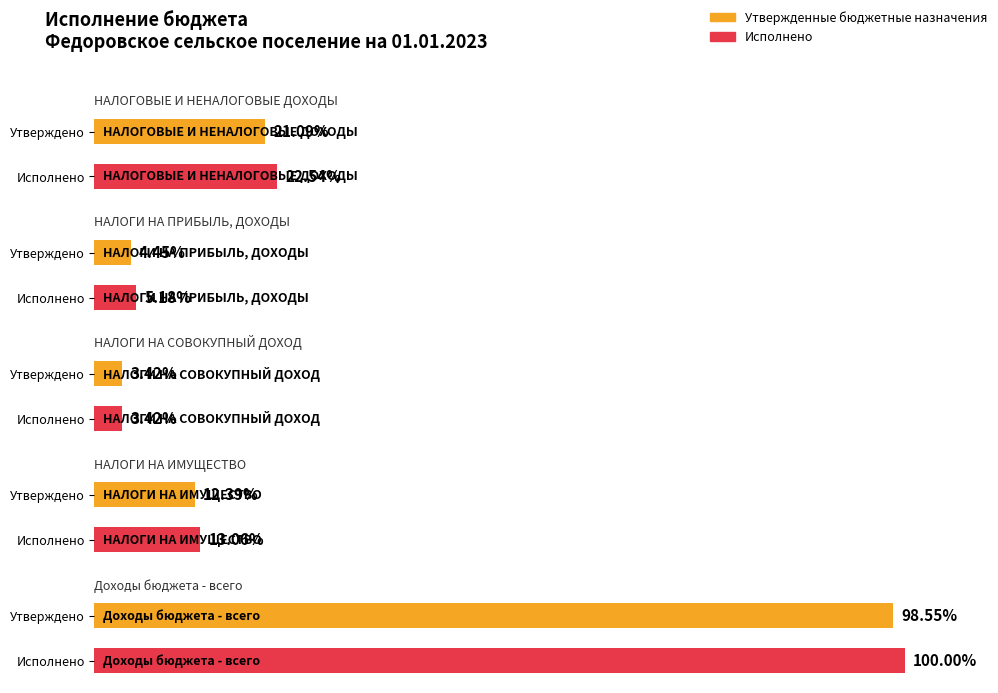

How many series are shown in this chart?

2